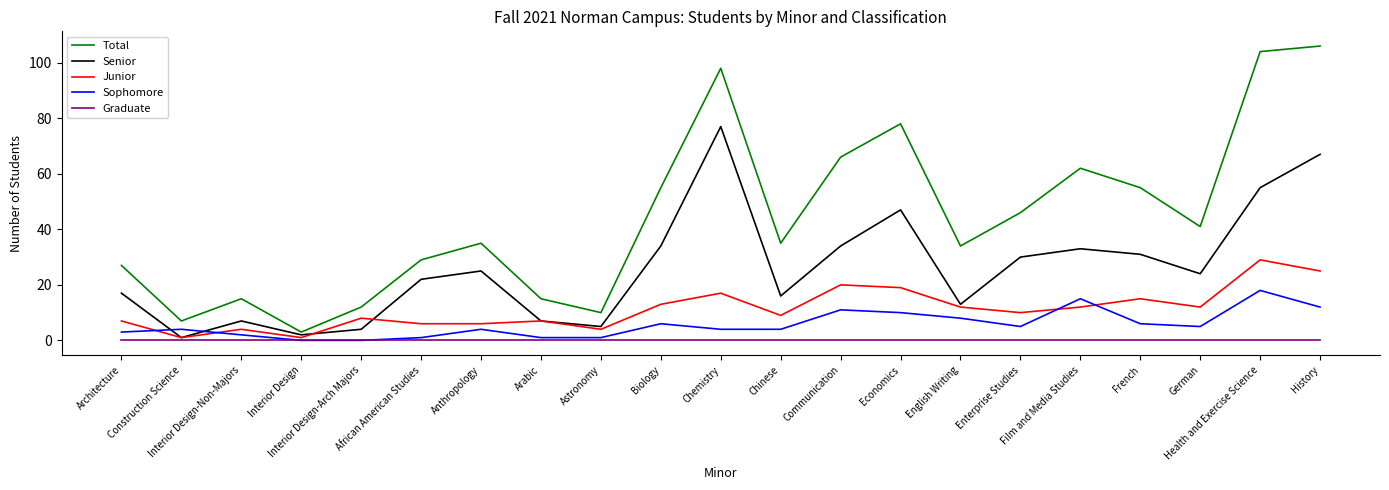

Which series has the largest range (max minus min)?

Total